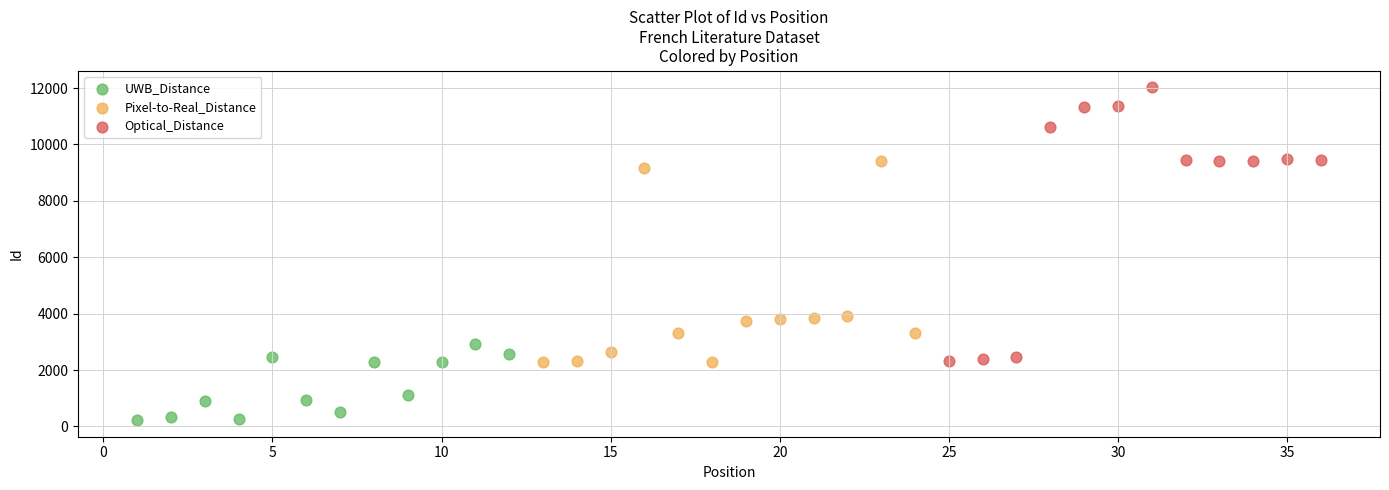

Which series contains the lowest Y value?

UWB_Distance